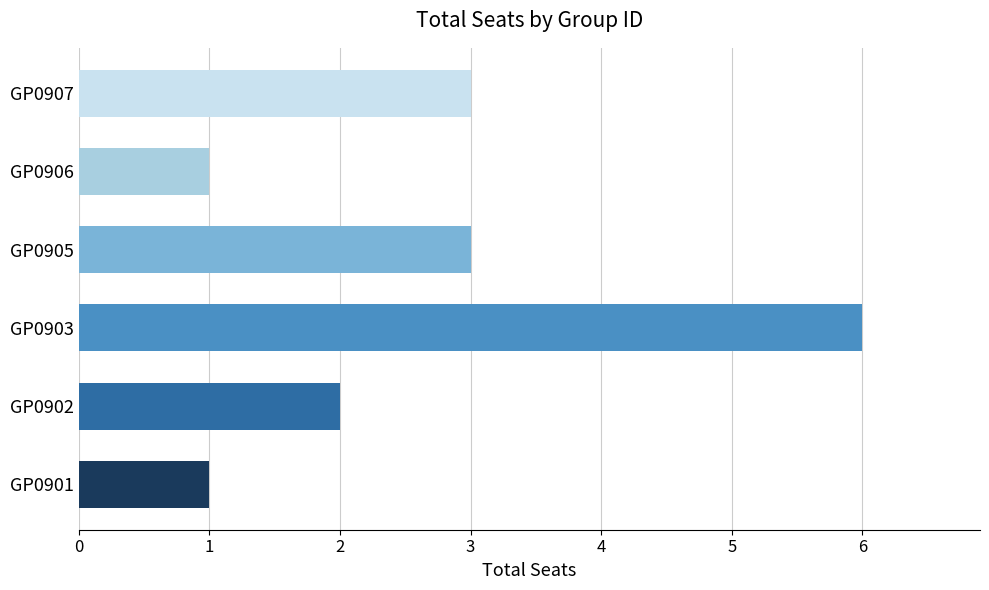

What value does the data have at GP0905?

3